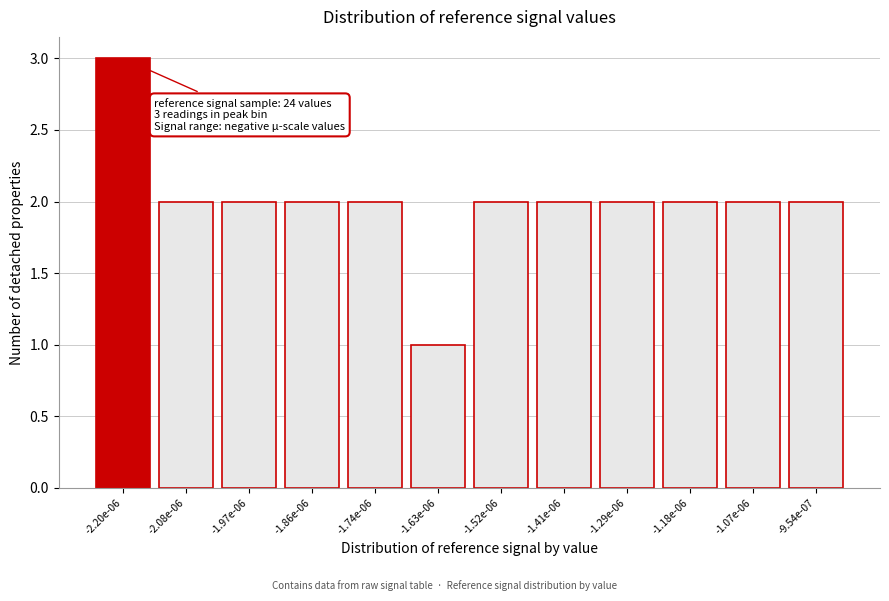

Reading right to left, what are all the values shown in this chart?

2	2	2	2	2	2	1	2	2	2	2	3